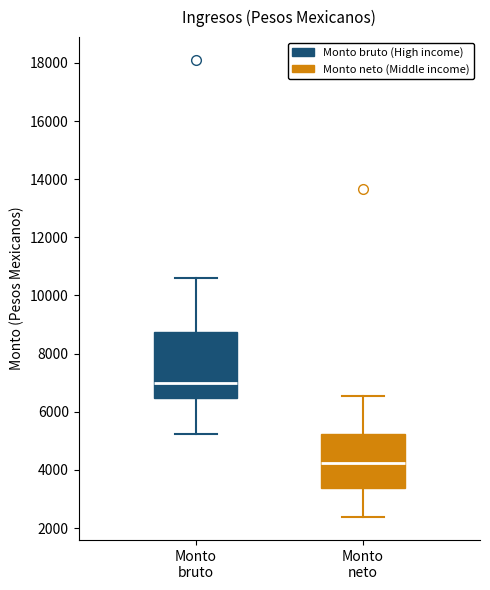

Where does the lower whisker of the box for Monto bruto end on the y-axis? The values are not printed on the chart, so give them approximately, as read against the axis.

5200